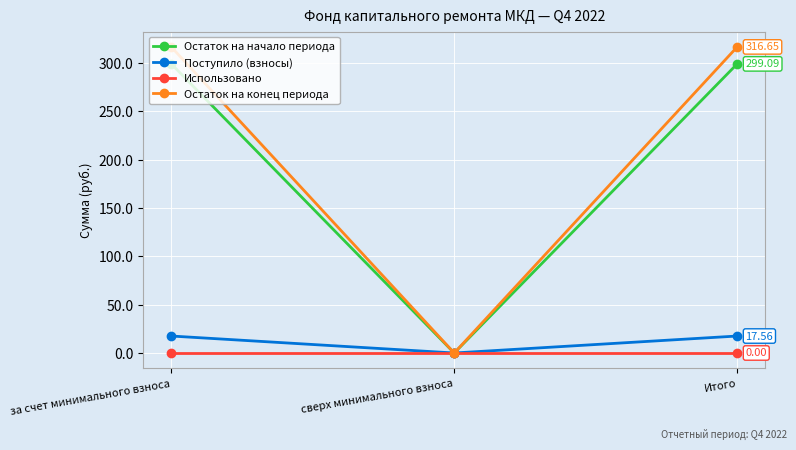

Which series has the largest range (max minus min)?

Остаток на конец периода